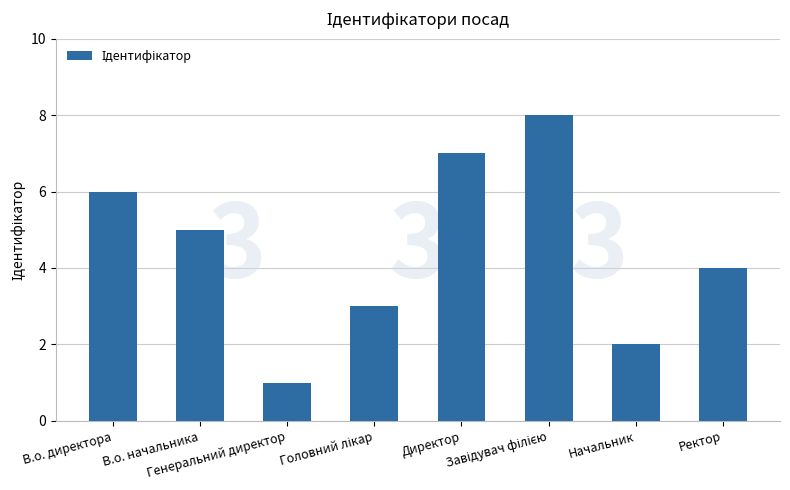

The chart shows a value of 3 at В.о. начальника. True or false?

False